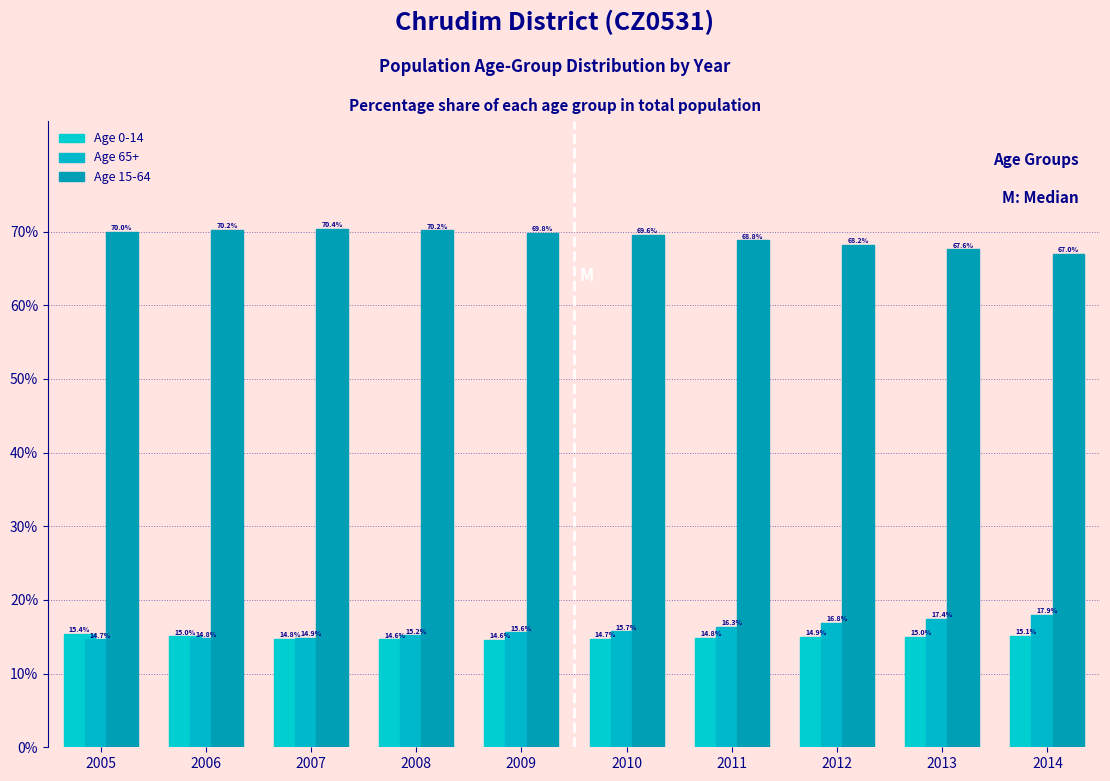

How many data points in Age 15-64 are less than 69?

4